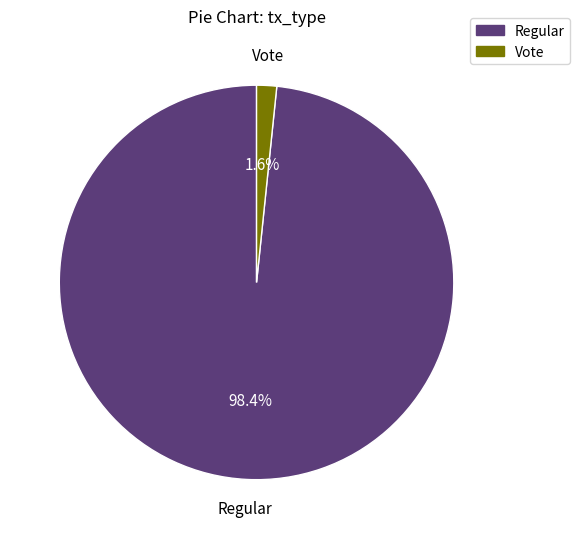

Which category has the smallest portion of the pie?

Vote